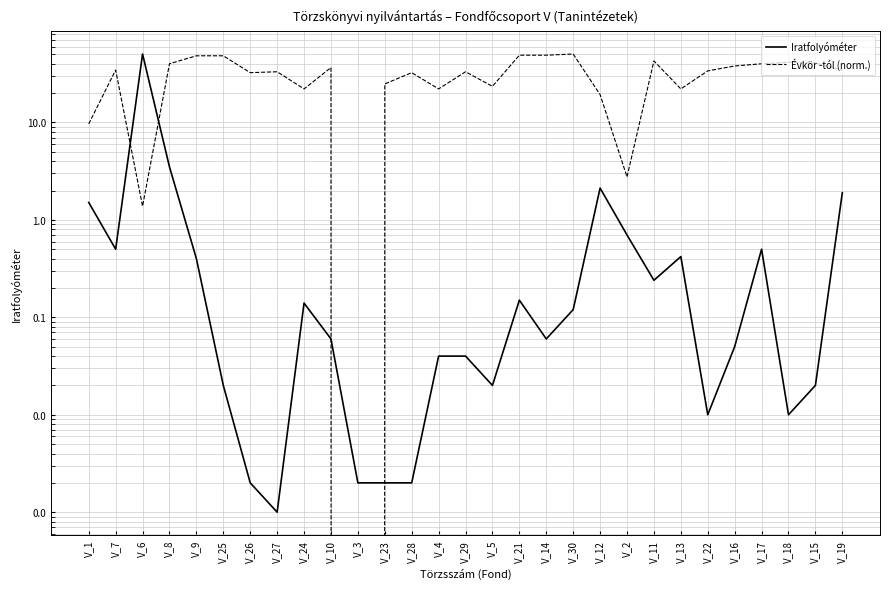

Reading left to right, list all the values displayed in this chart.

Iratfolyóméter: 1.5	0.5	50.4	3.5	0.4	0.0	0.0	0.0	0.1	0.1	0.0	0.0	0.0	0.0	0.0	0.0	0.1	0.1	0.1	2.1	0.7	0.2	0.4	0.0	0.1	0.5	0.0	0.0	1.9
Évkör -tól (norm.): 9.7	34.5	1.4	40.0	48.3	48.3	32.4	33.1	22.1	36.6	0.0	24.9	32.4	22.1	33.1	23.5	49.0	49.0	50.4	19.3	2.8	42.8	22.1	33.8	38.0	40.0	41.4	40.7	34.5